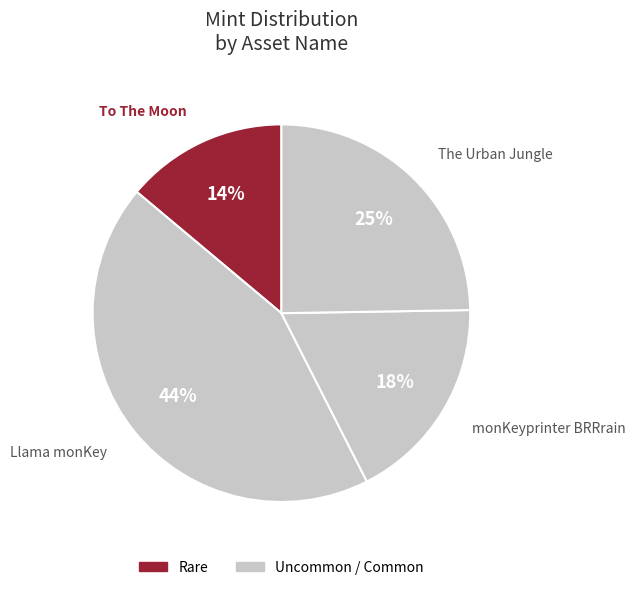

How many slices are in this pie chart?

4